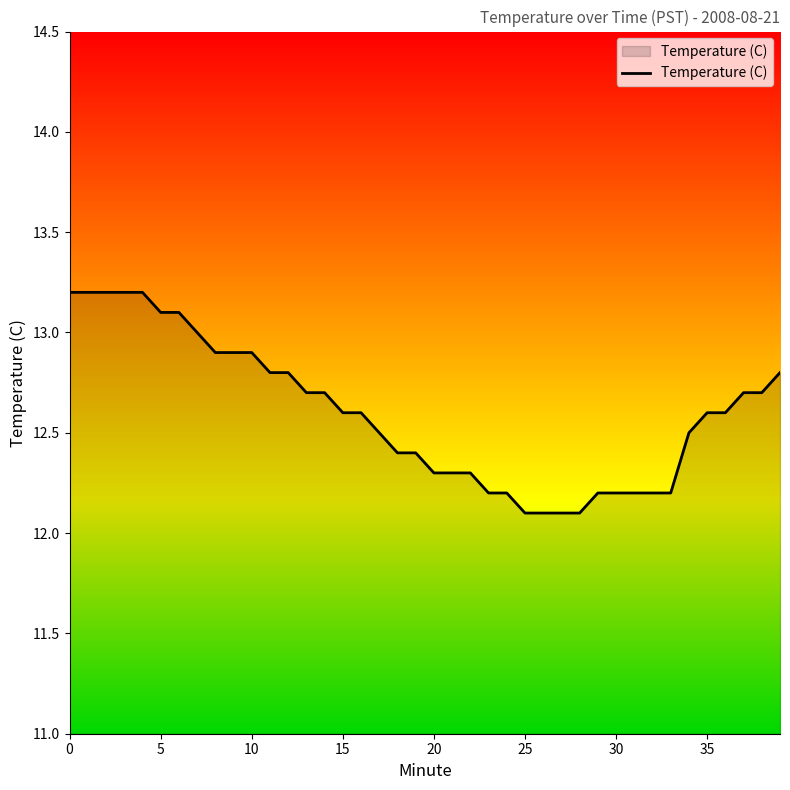

What is the minimum value shown in the chart?

12.1